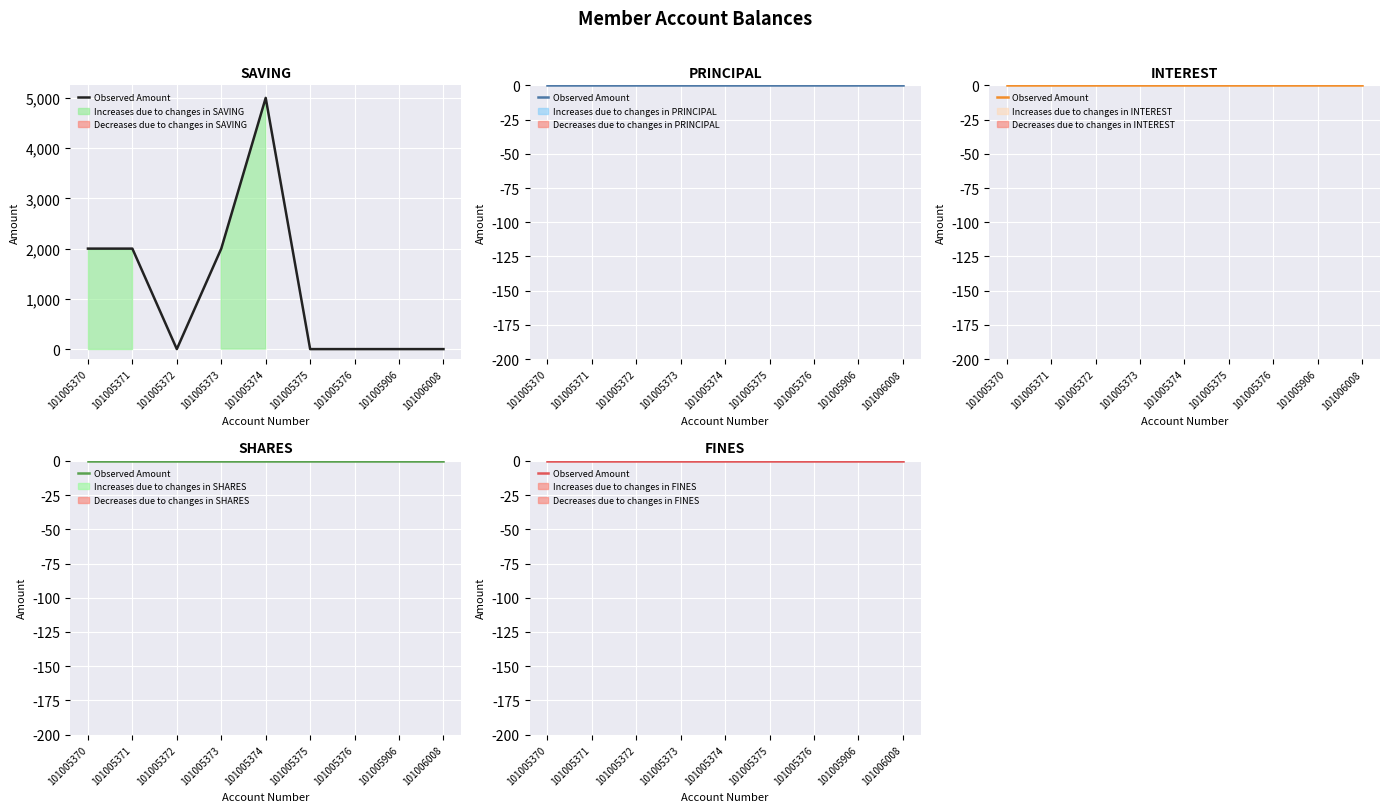

What is the sum of all SAVING values?

11000